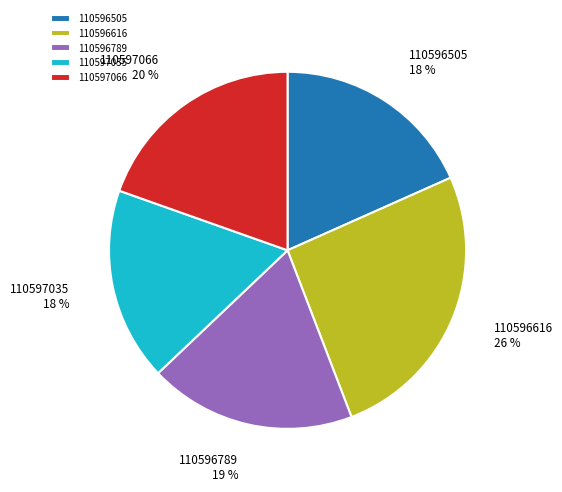

How many slices are in this pie chart?

5